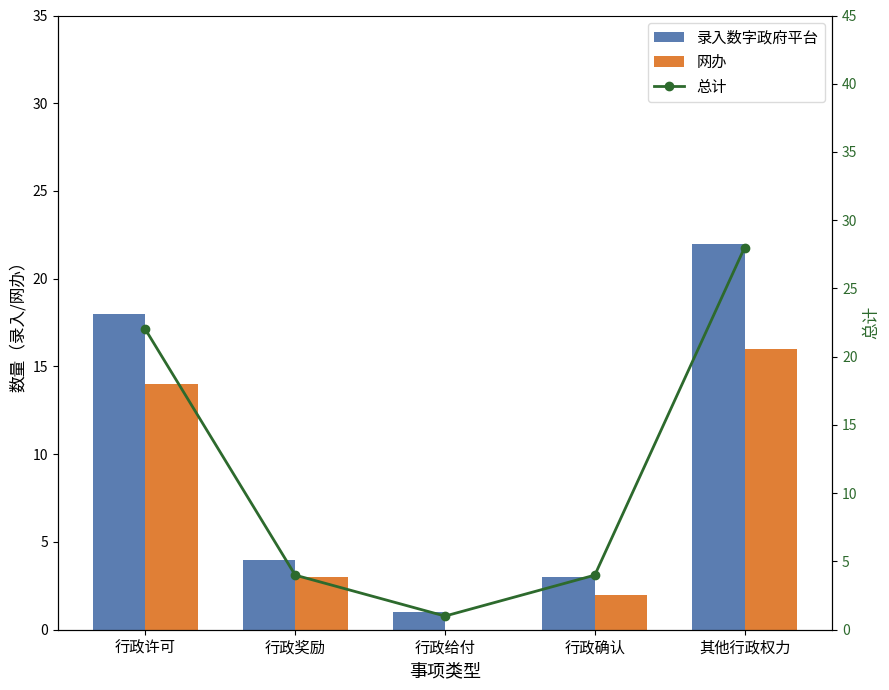

Which series has the widest spread of values?

总计